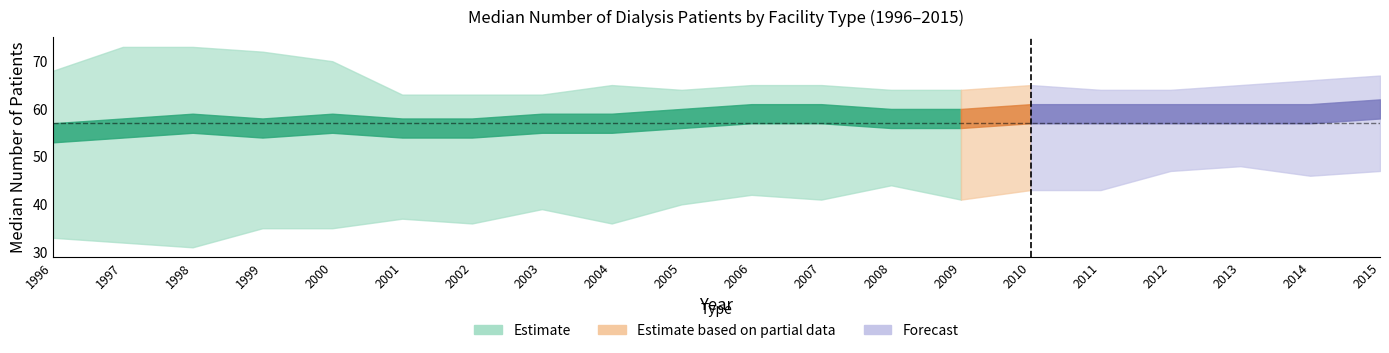

Does the chart have visible grid lines?

No